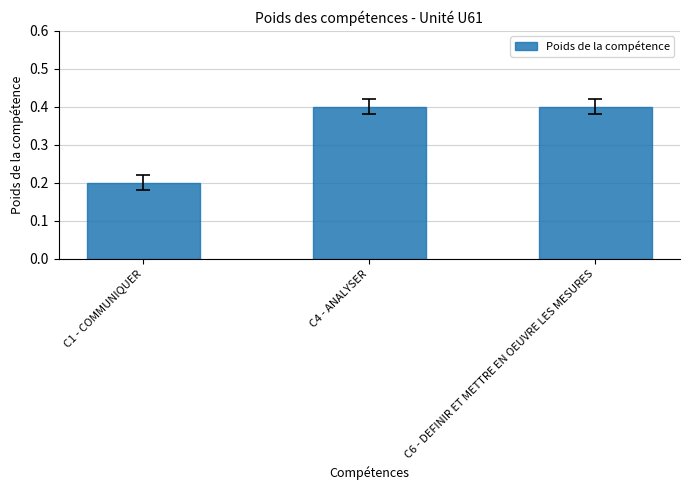

What is the label of the 1st bar from the left?

C1 - COMMUNIQUER